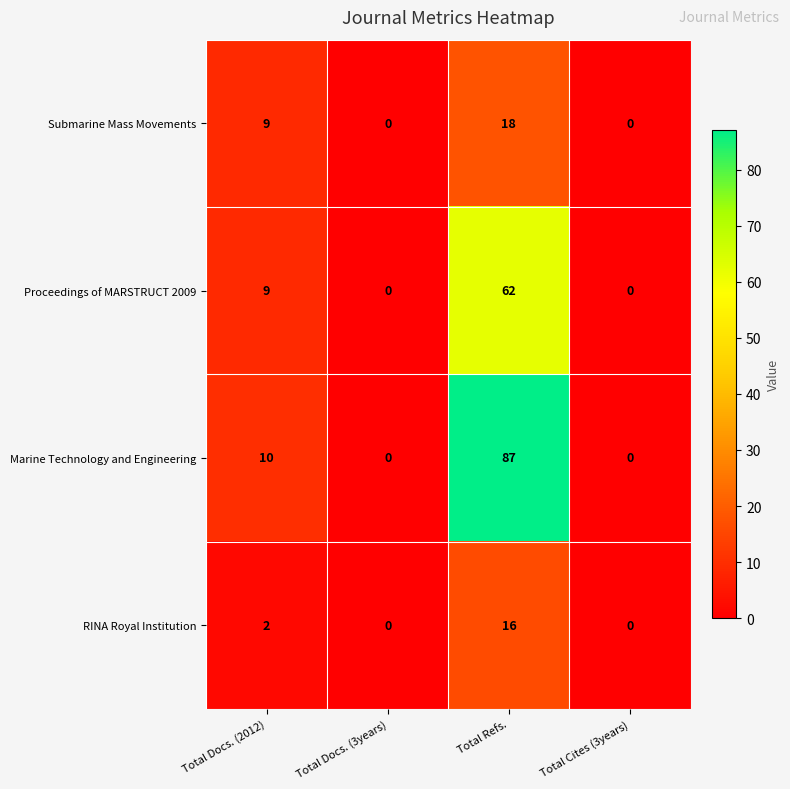

What is the sum of all Marine Technology and Engineering values?

97